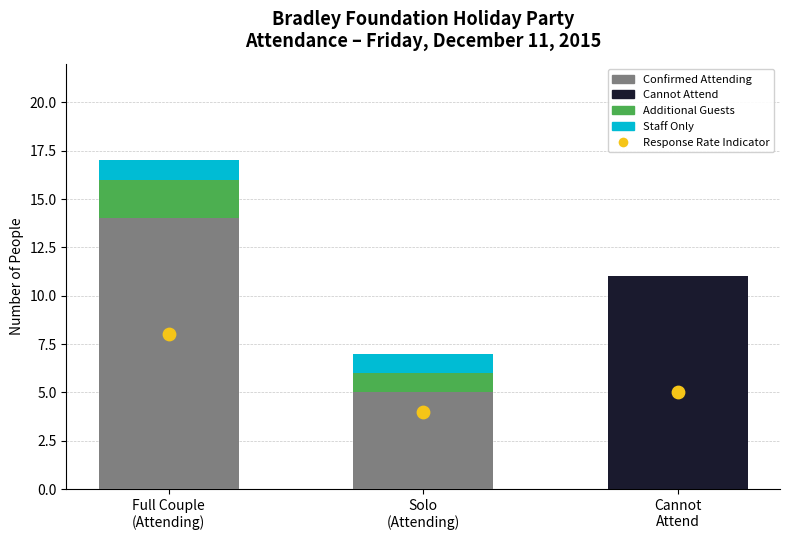

Which series has the largest total across all categories?

Confirmed Attending